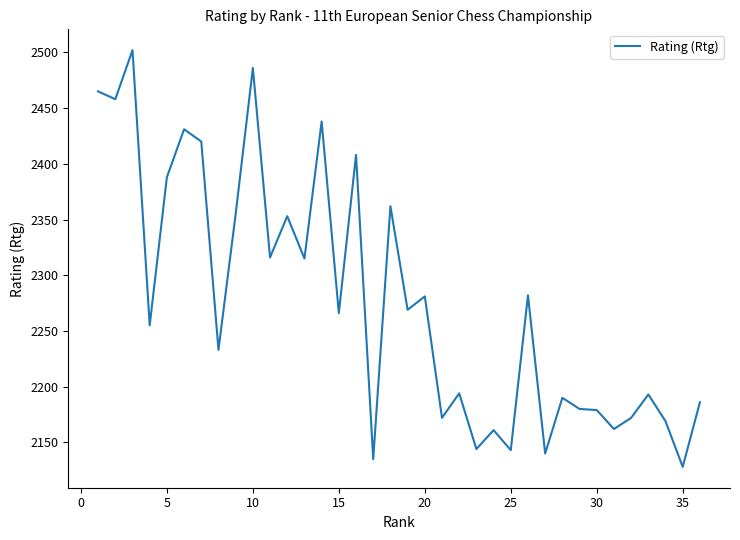

What is the difference between the maximum and minimum values?

374